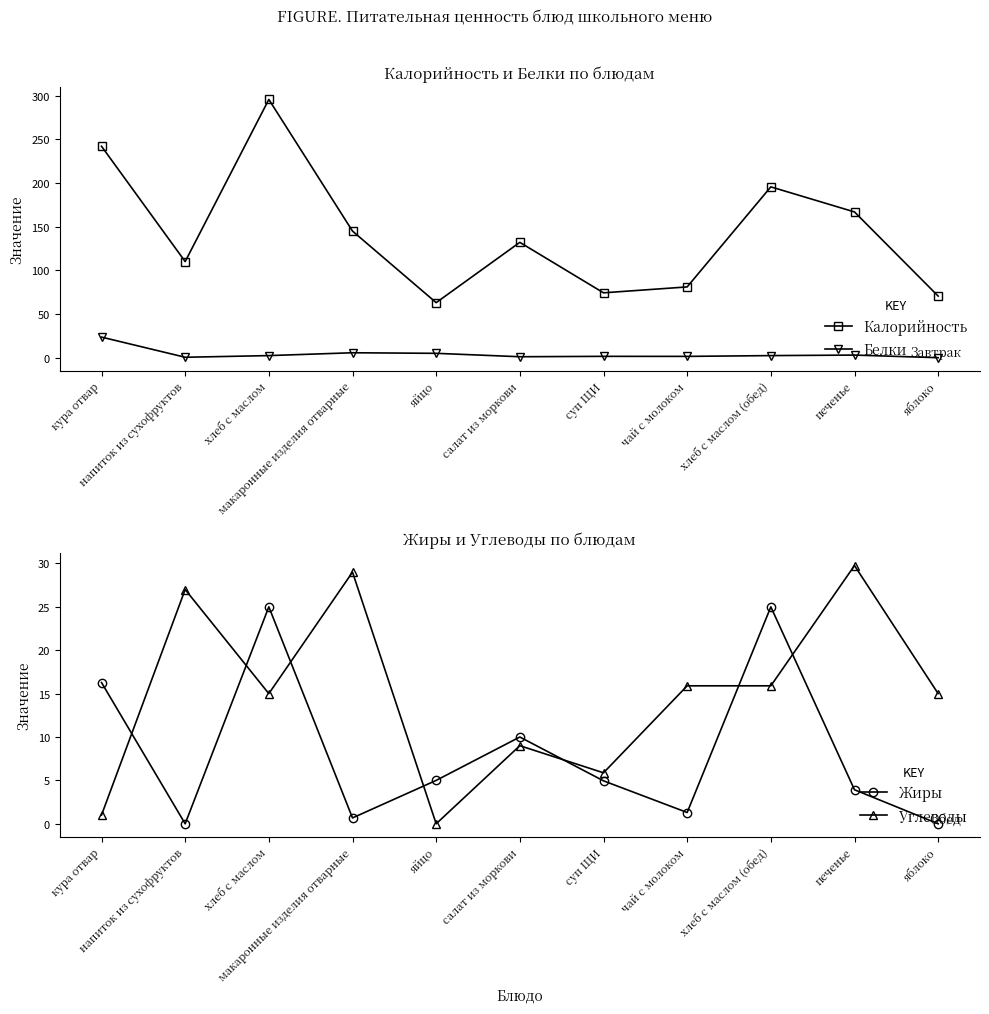

Read the Белки value at макаронные изделия отварные.

5.7